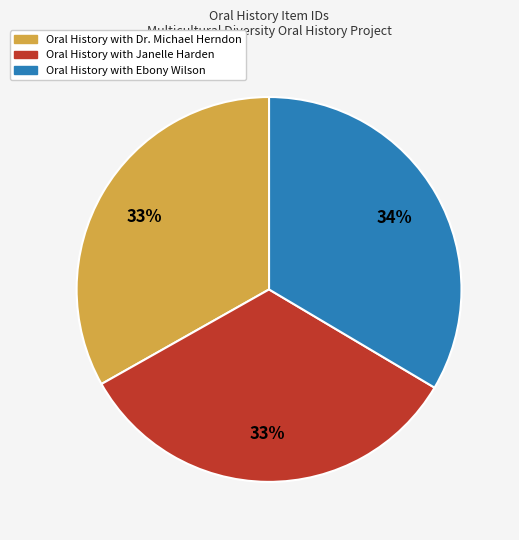

To the nearest percent, what is the average slice percentage?

33%